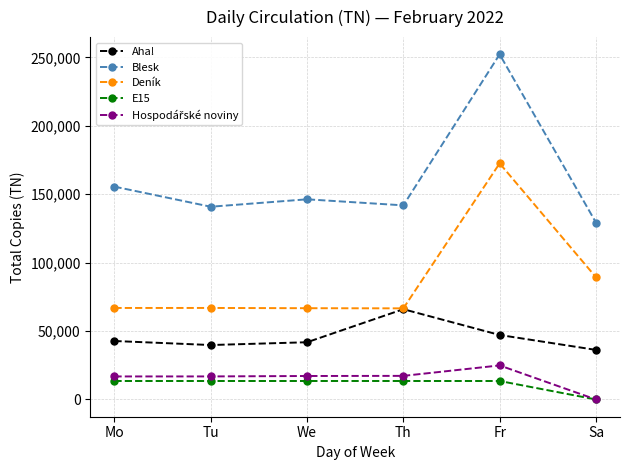

What is the sum of all Aha! values?

273667